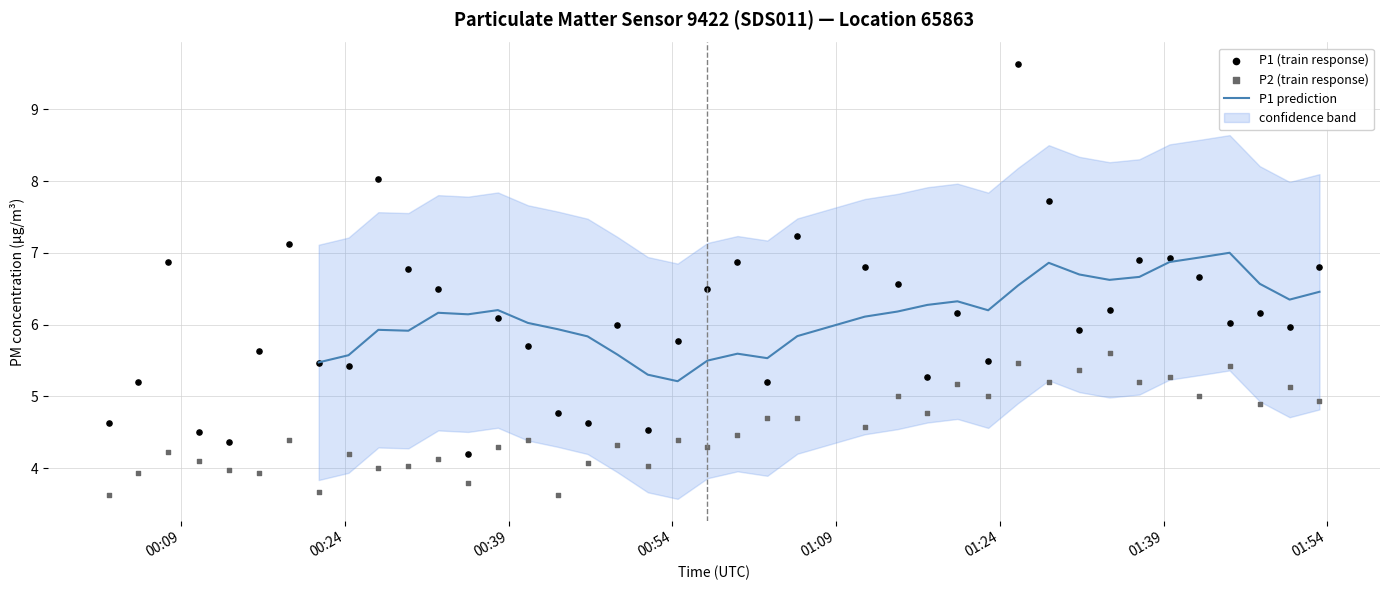

What is the lowest value of the P1 prediction series?

5.2